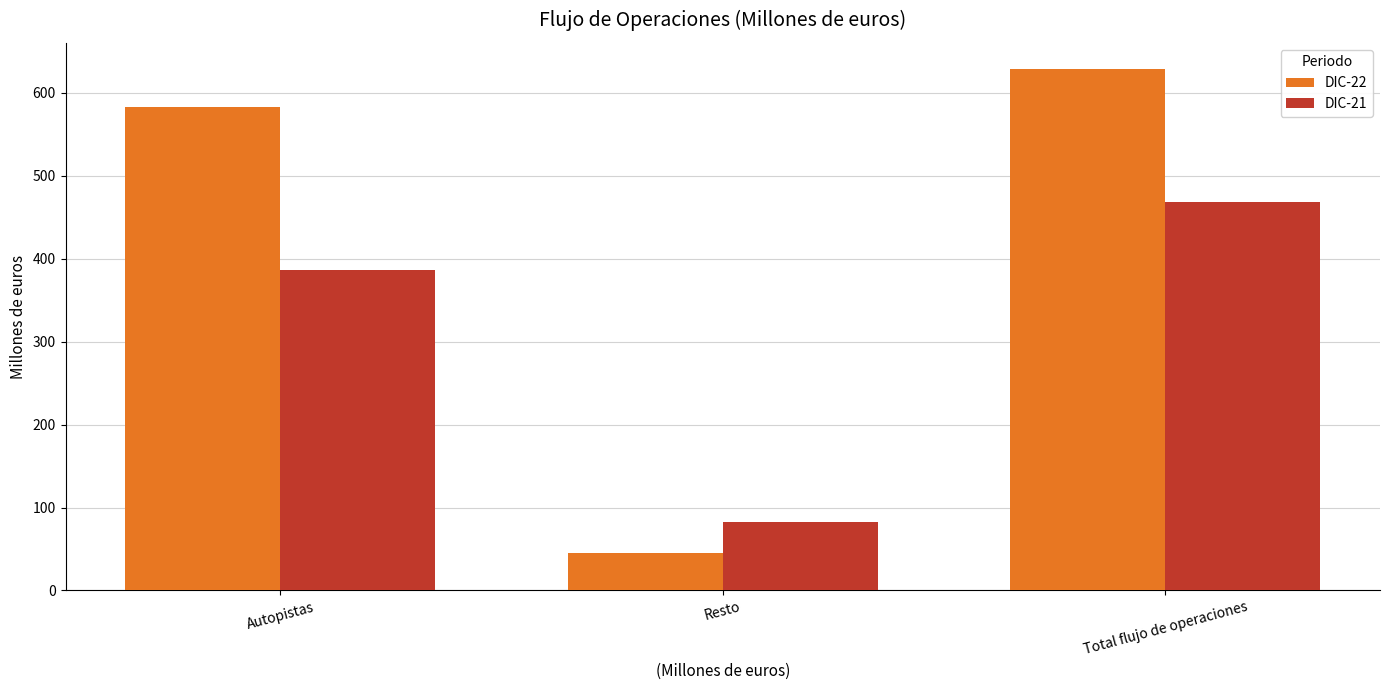

Reading left to right, what are all the values shown in this chart?

DIC-22: 583	45	629
DIC-21: 387	82	469